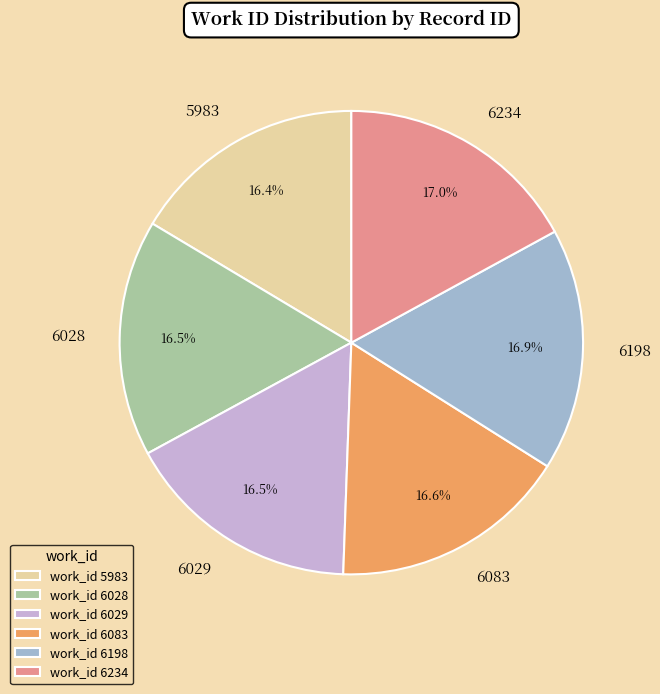

To the nearest percent, what is the average slice percentage?

17%